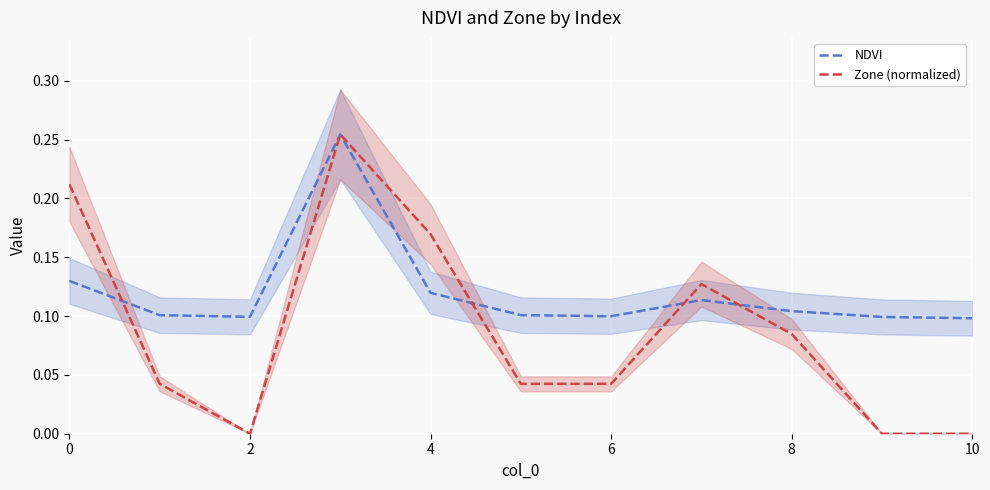

Which series has the largest range (max minus min)?

Zone (normalized)